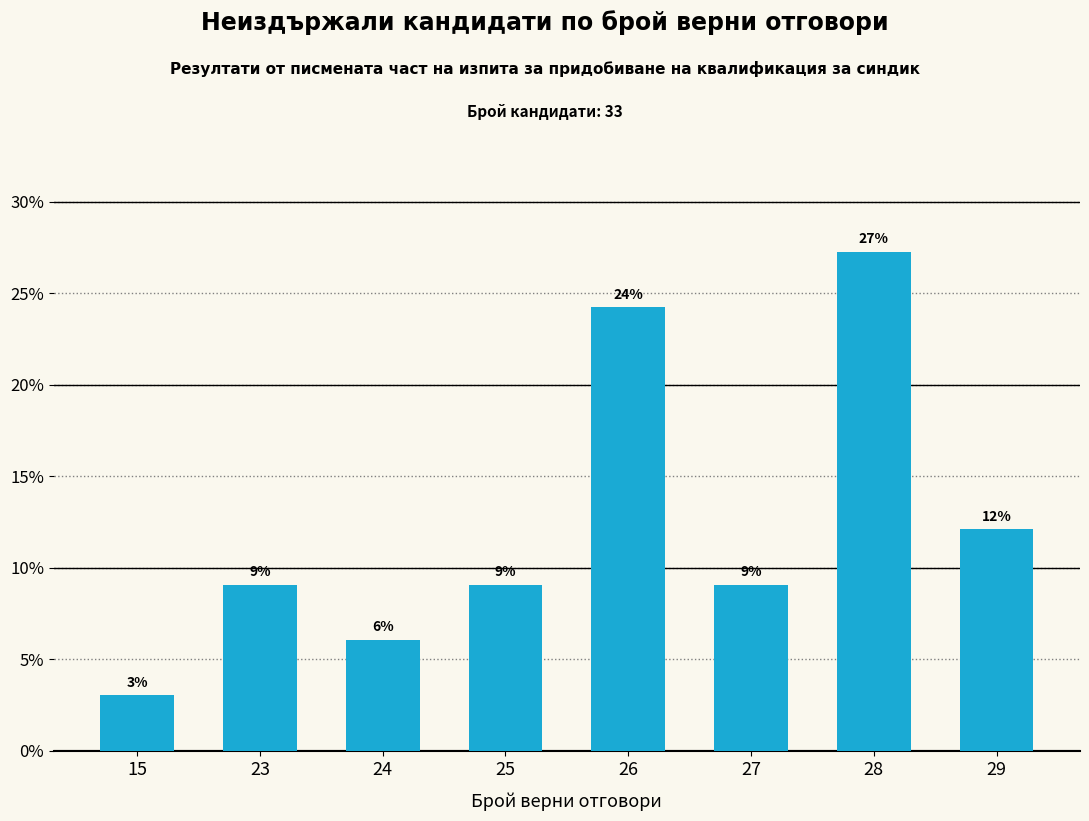

Does the chart contain any negative values?

No